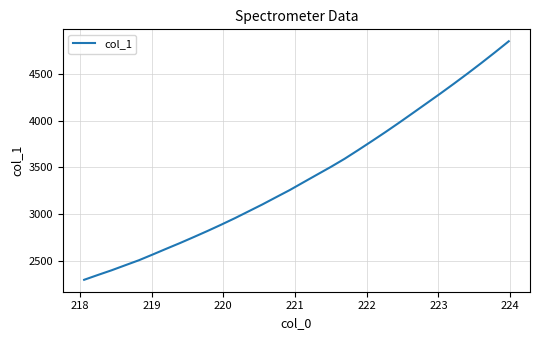

Count the number of values greater than 3341.

16